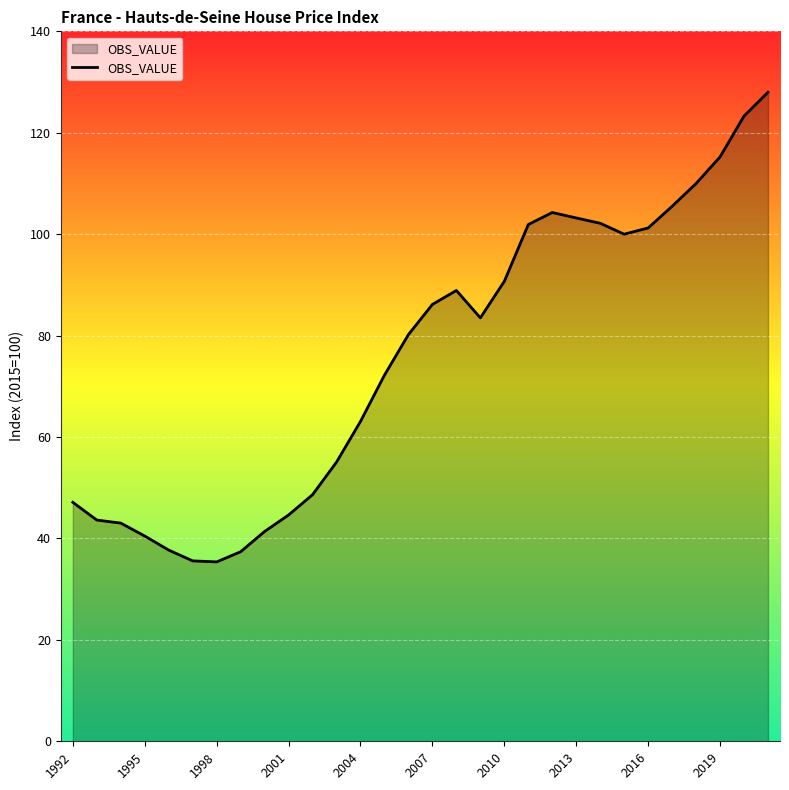

What is the greatest value displayed?

128.0